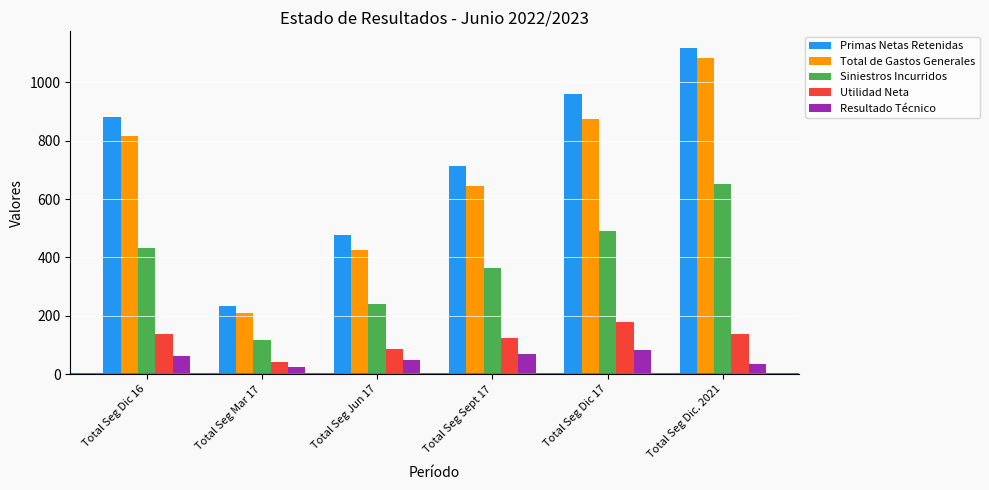

At how many categories does at least one series exceed 837?

3